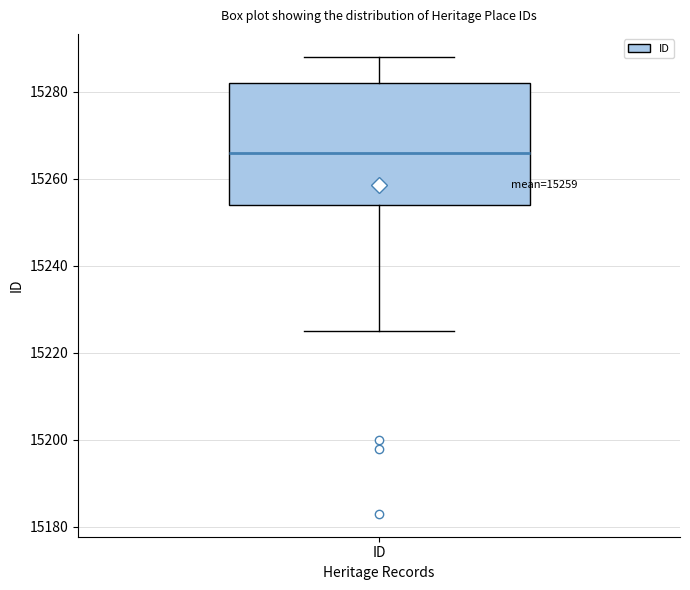

Read this box plot against the y-axis: the position of the median line, the range covered by the box, and the ends of both whiskers. The values are not printed on the chart, so give them approximately, as read against the axis.

median 15266, box 15254 to 15282, whiskers 15226 to 15288